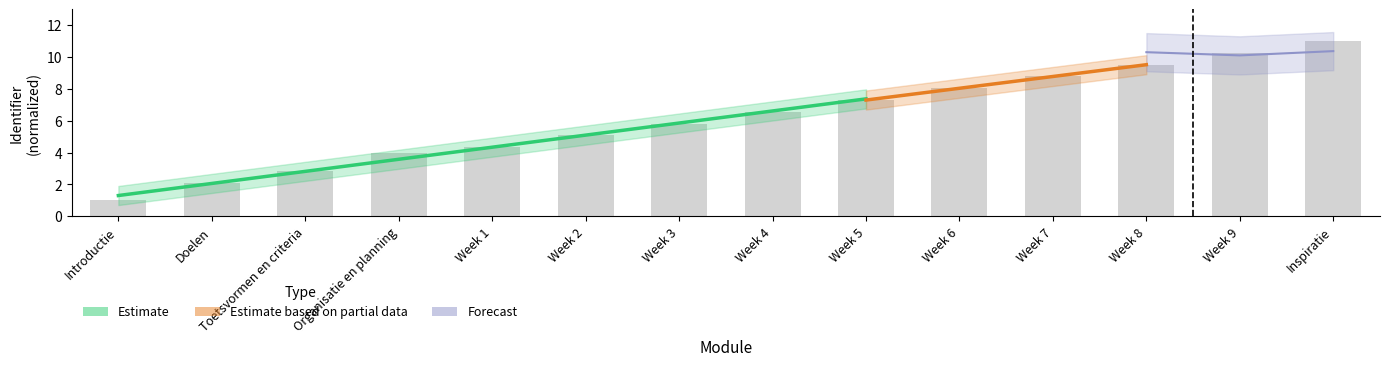

What is the average value?

6.2